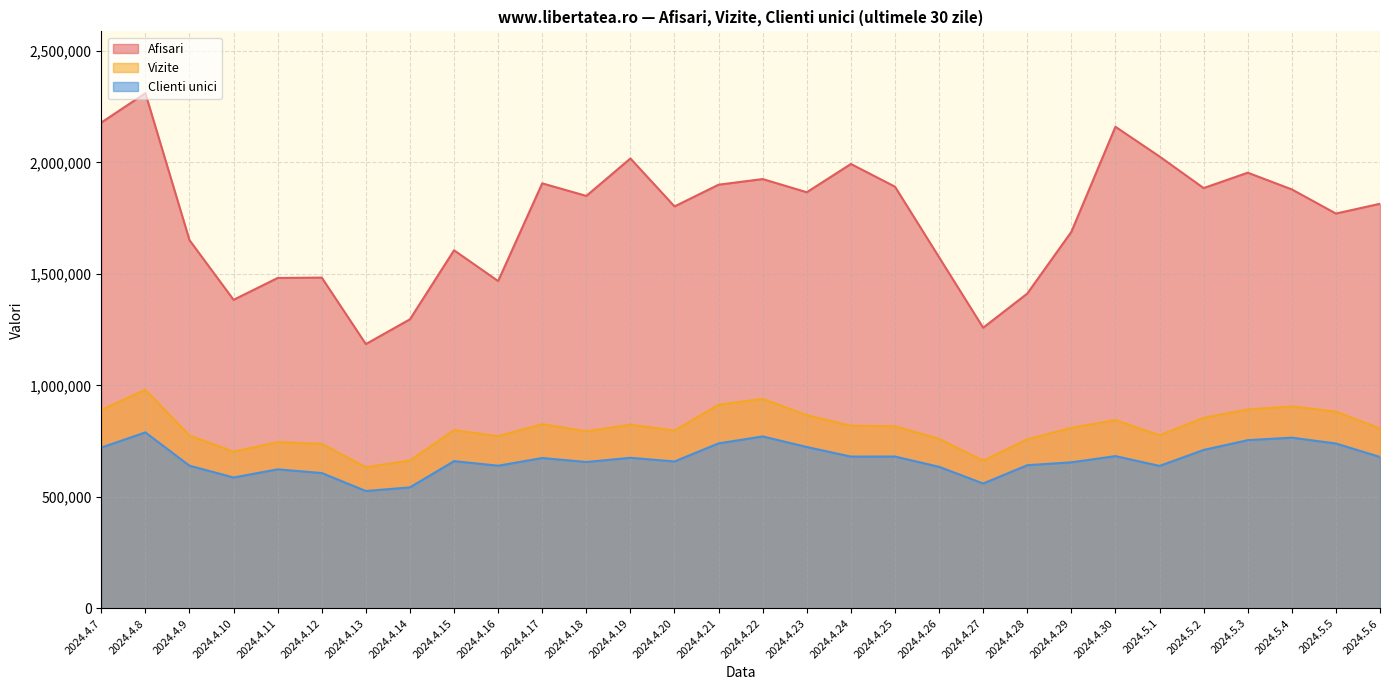

What is the value of the Afisari point at the 10th from the left?

1467867